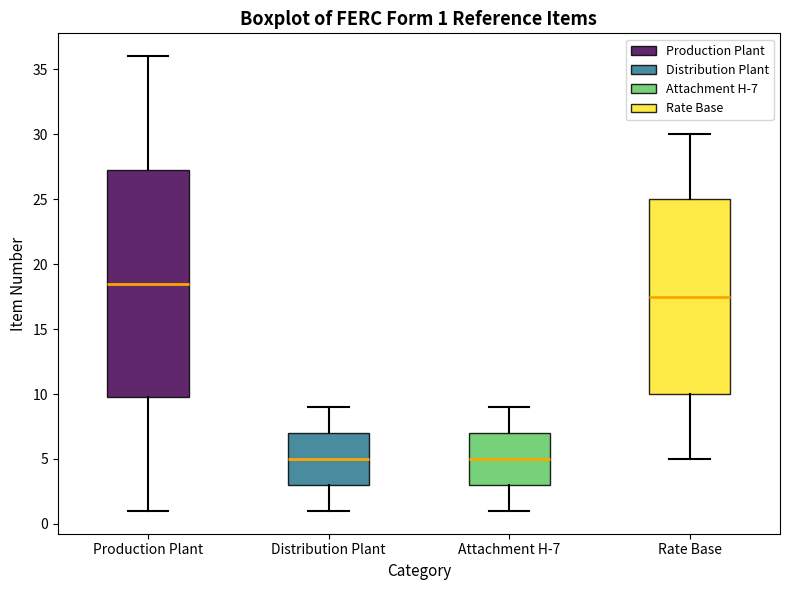

Which box is the tallest, from its lower edge to its upper edge?

Production Plant